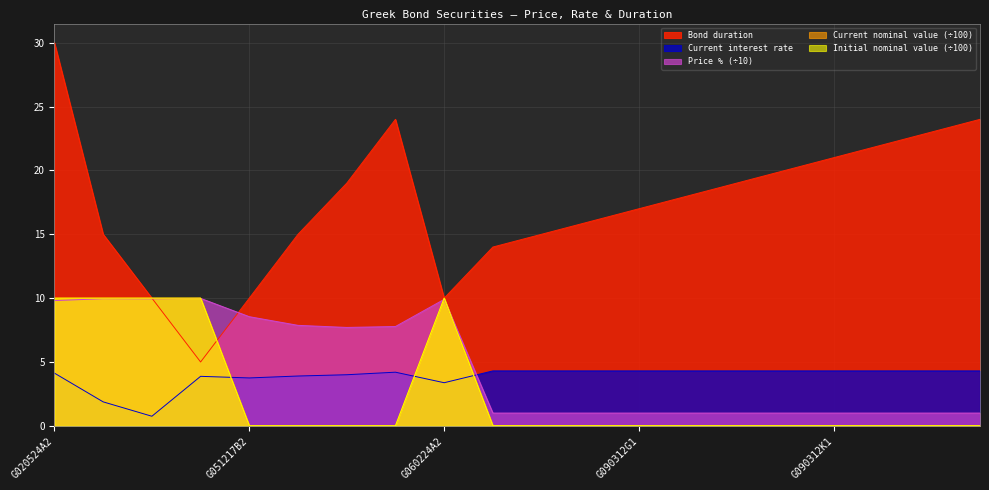

Rank the categories by Current nominal value value from lowest to highest.

G051217B2, G051217C2, G051217D2, G051217E2, G090312D1, G090312E1, G090312F1, G090312G1, G090312H1, G090312I1, G090312J1, G090312K1, G090312L1, G090312M1, G090312N1, G020524A2, G040220A2, G050221A2, G050423A2, G060224A2